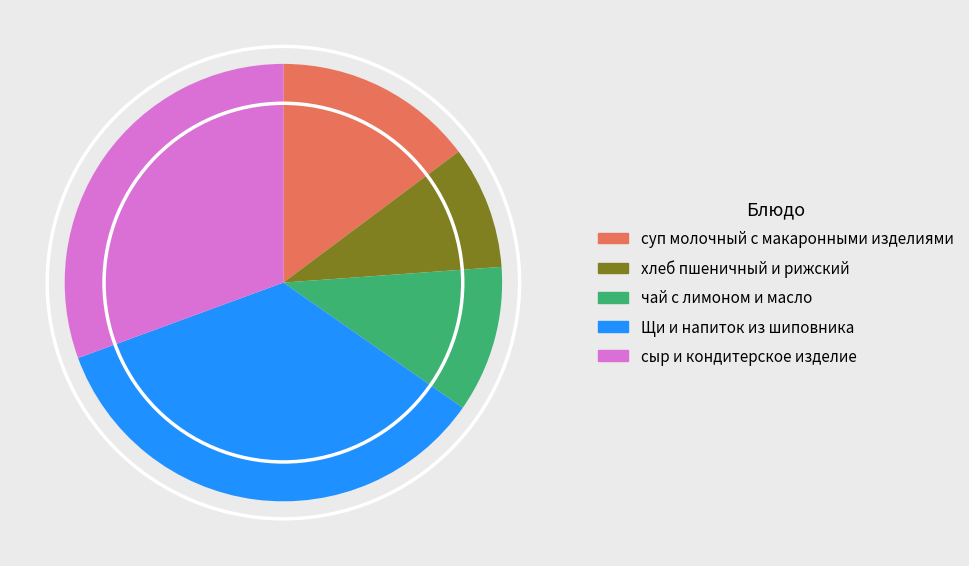

Rank the categories by value from lowest to highest.

хлеб пшеничный и рижский, чай с лимоном и масло, суп молочный с макаронными изделиями, сыр и кондитерское изделие, Щи и напиток из шиповника